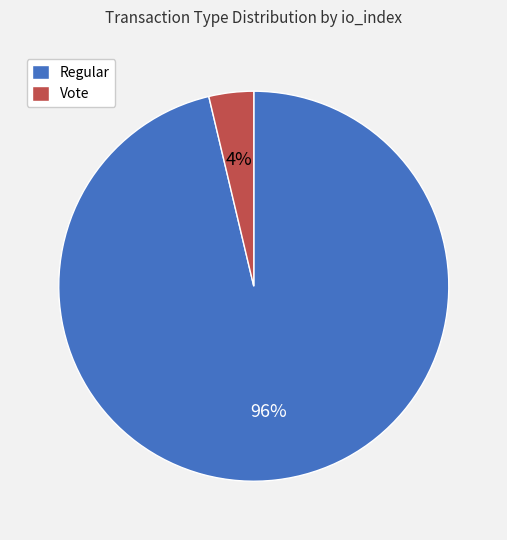

Which category has the smallest portion of the pie?

Vote